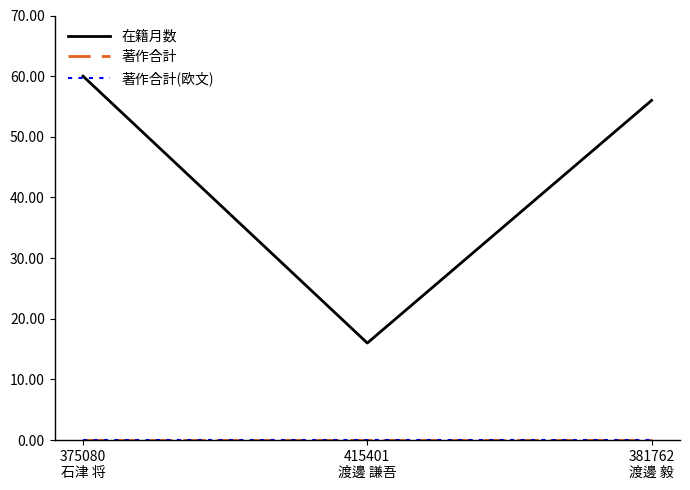

At which label is 著作合計(欧文) closest to 0?

375080
石津 将